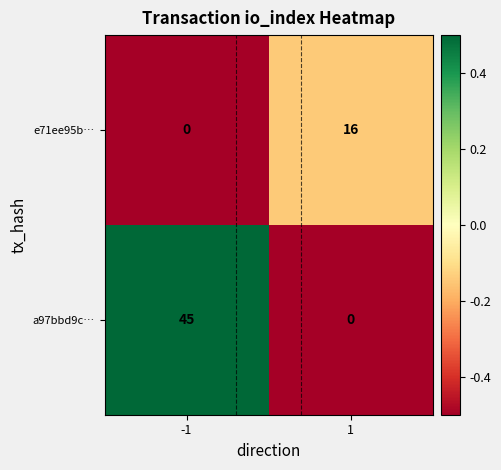

Reading left to right, what are all the values shown in this chart?

e71ee95b…: -1=0	1=16
a97bbd9c…: -1=45	1=0